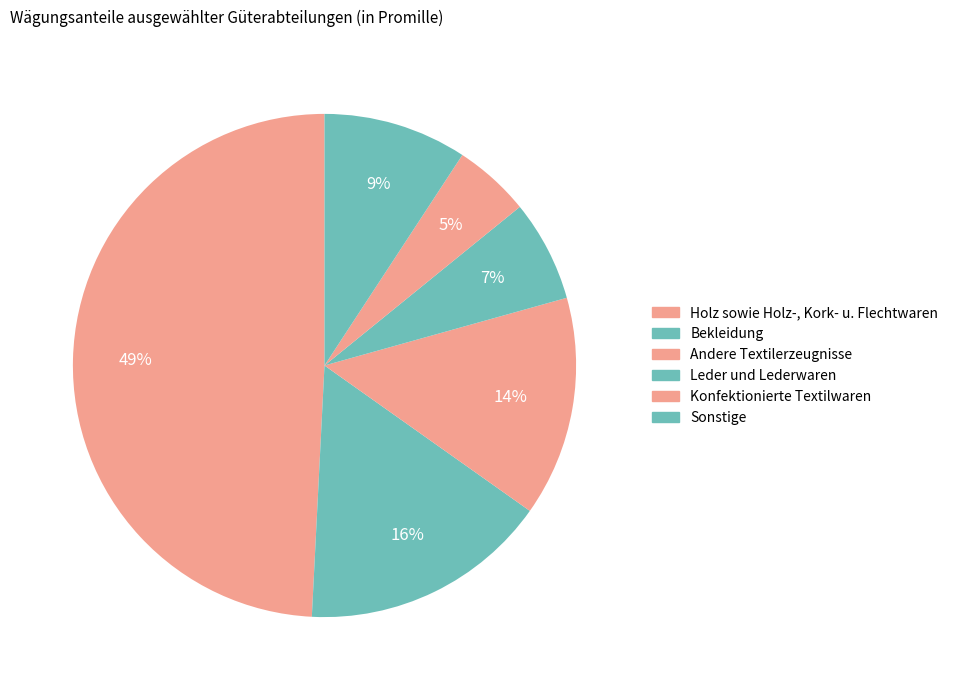

Count the number of slices in the pie.

6